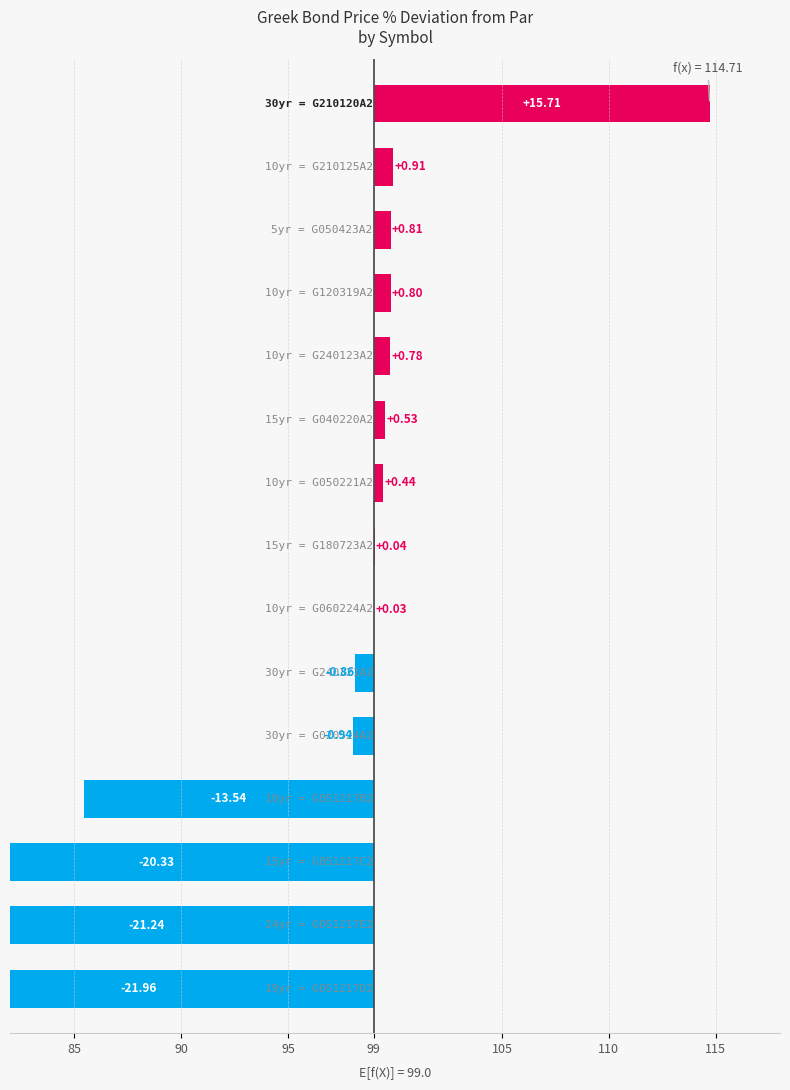

What is the smallest value displayed?

-22.0